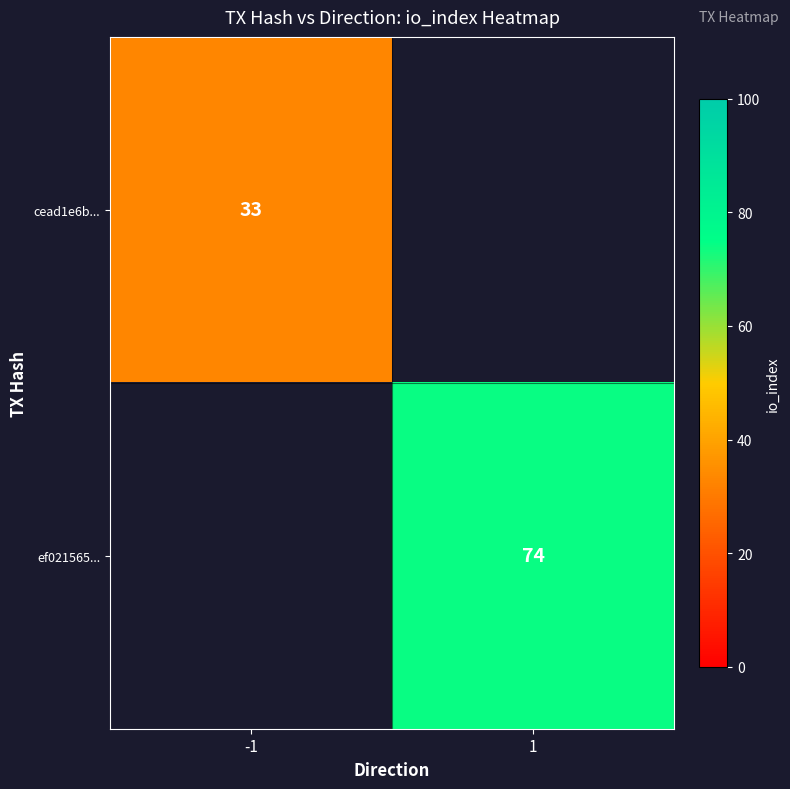

True or false: ef021565... has a value of 129 at 1.

False